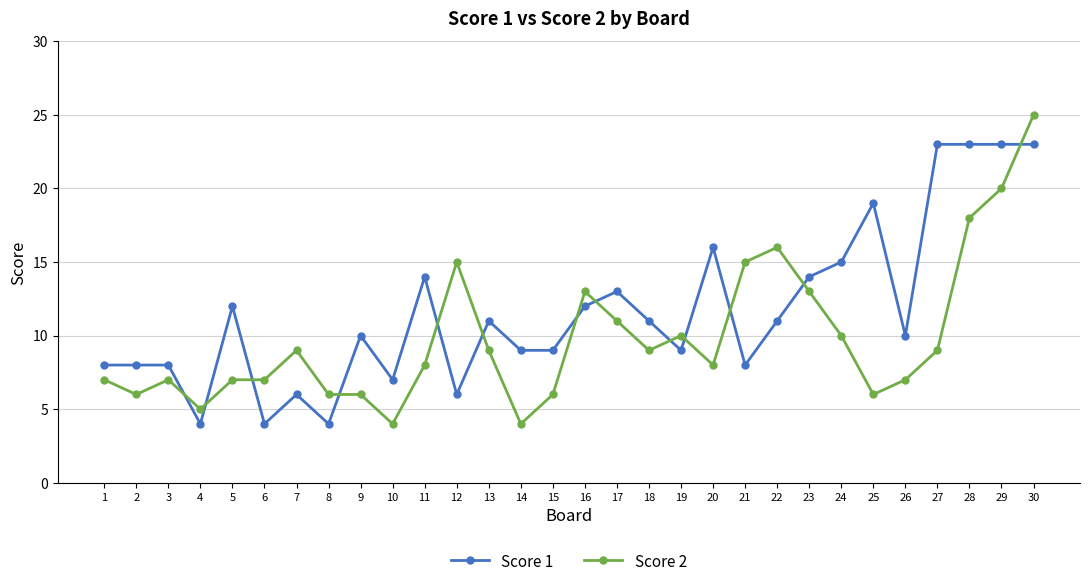

After their last crossing, which series has the higher values: Score 2 or Score 1?

Score 2